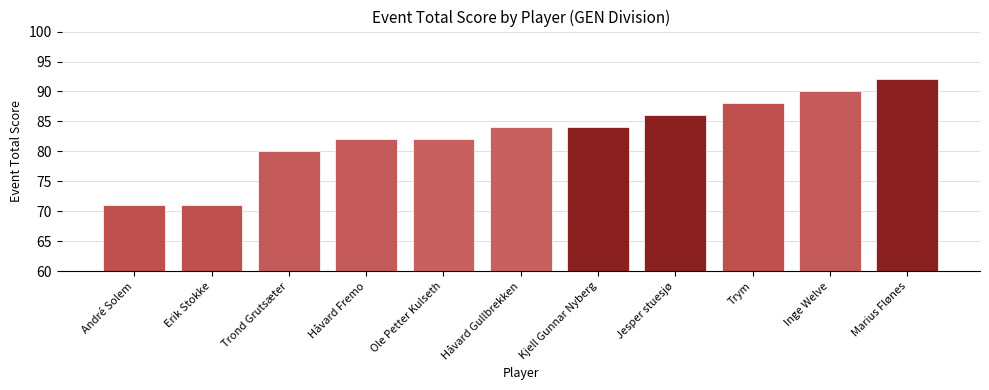

What is the smallest value displayed?

71